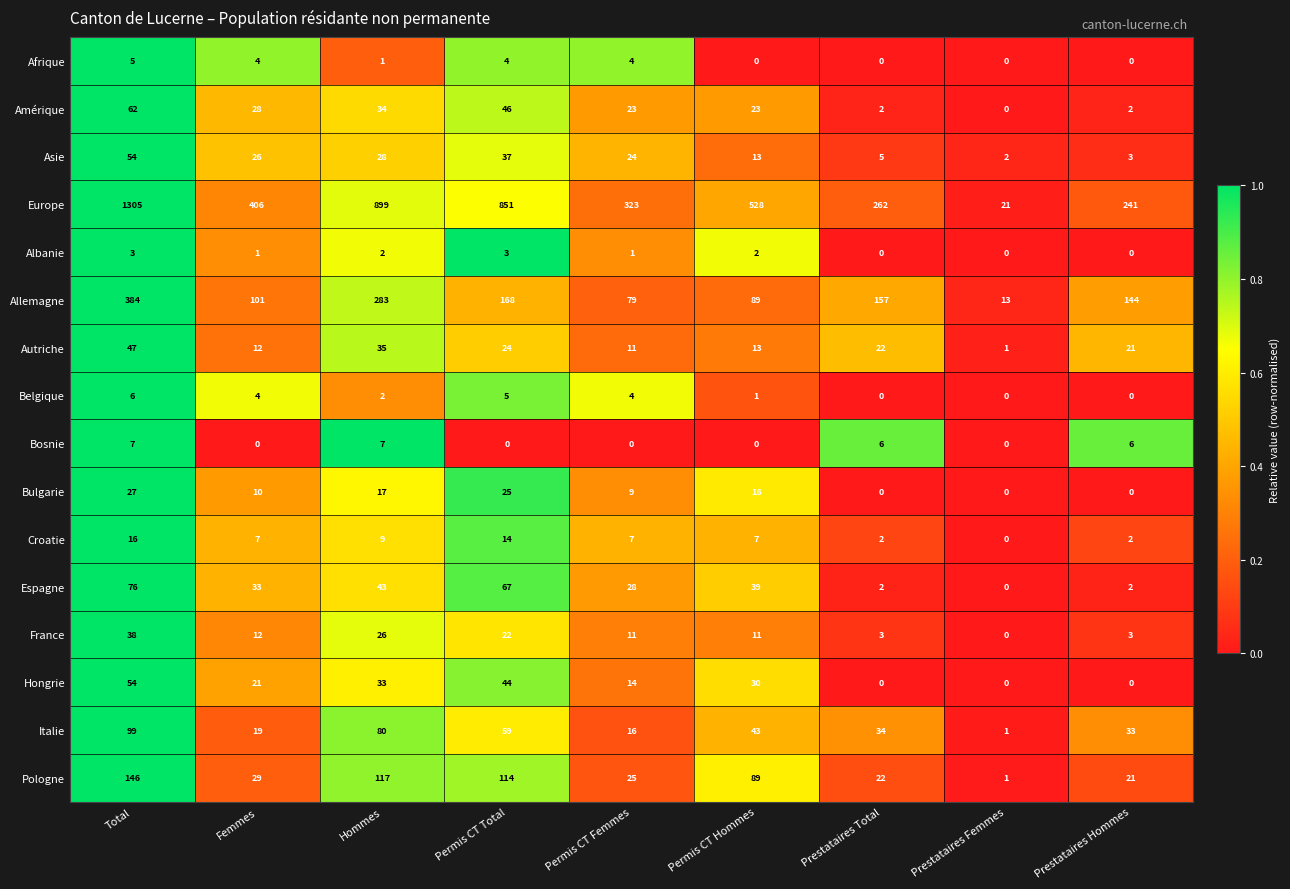

Which series has the widest spread of values?

Europe